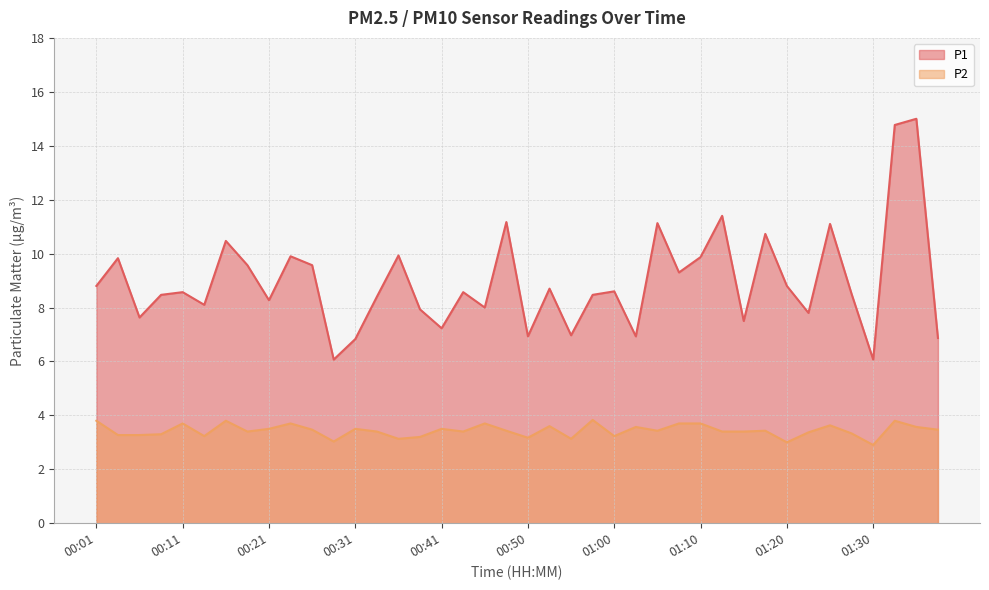

Which category has the lowest value across all series?

01:30